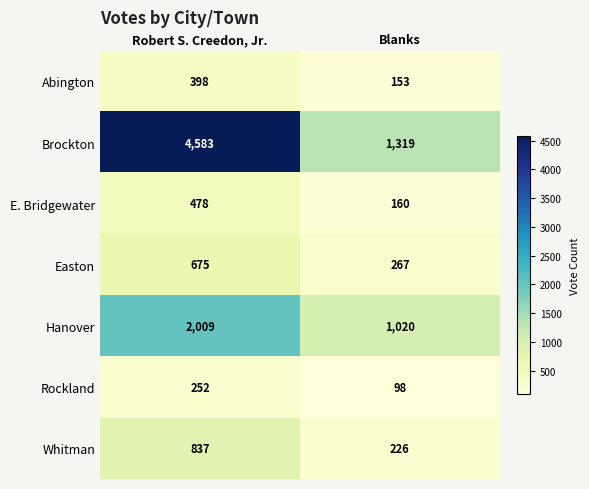

Which label corresponds to the smallest value in the chart?

Blanks